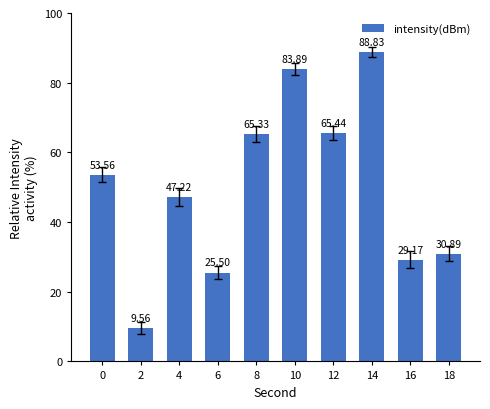

The chart shows a value of 5.9 at 6. True or false?

False